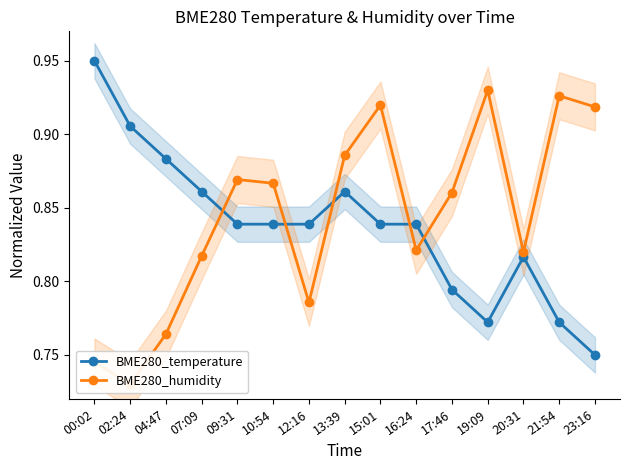

Which has a higher value, 17:46 or 13:39?

13:39